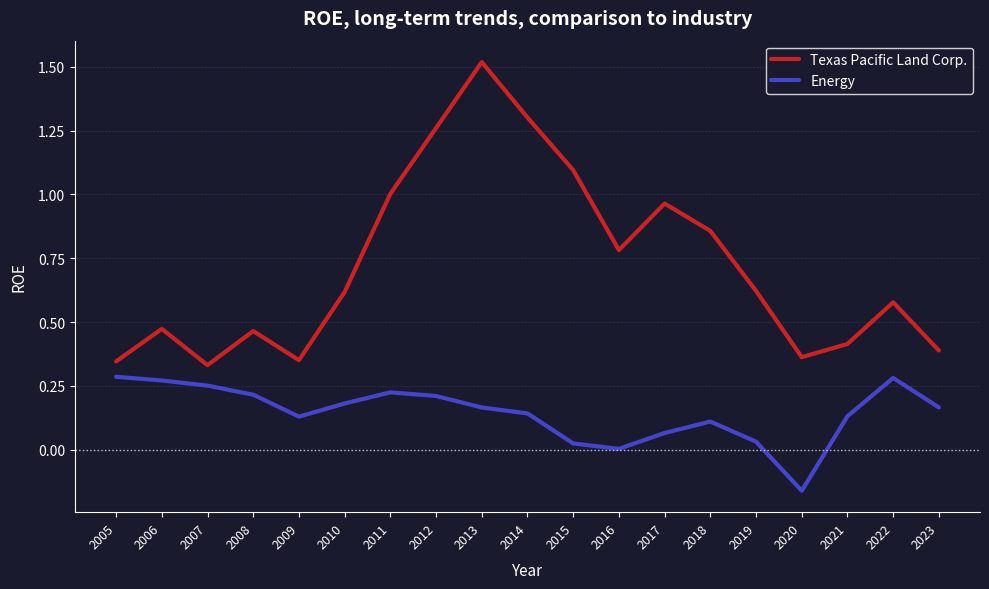

Which series has the widest spread of values?

Texas Pacific Land Corp.